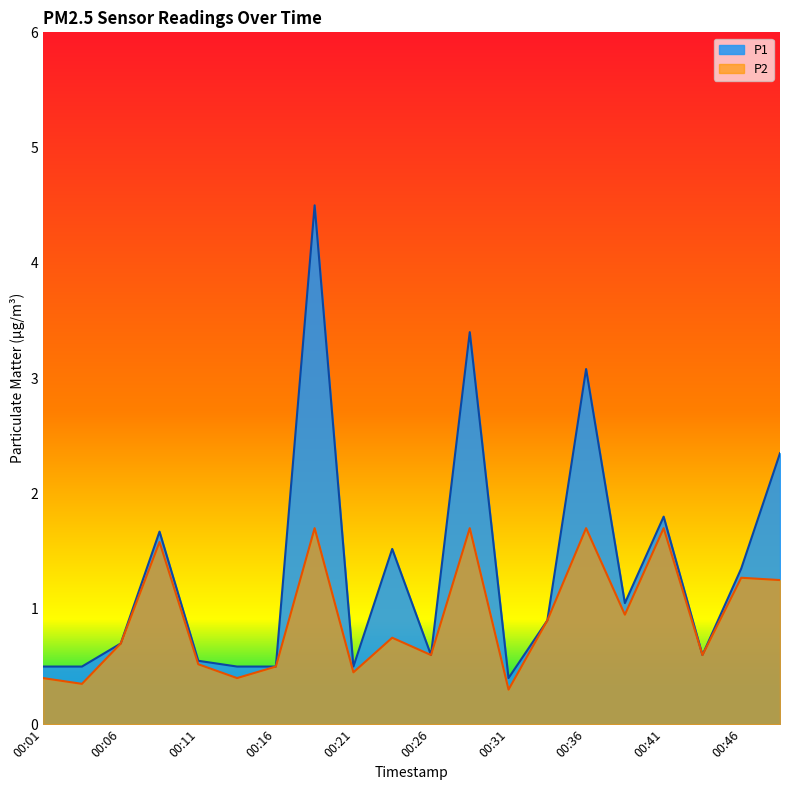

Rank the series at 00:19 from highest to lowest value.

P1, P2